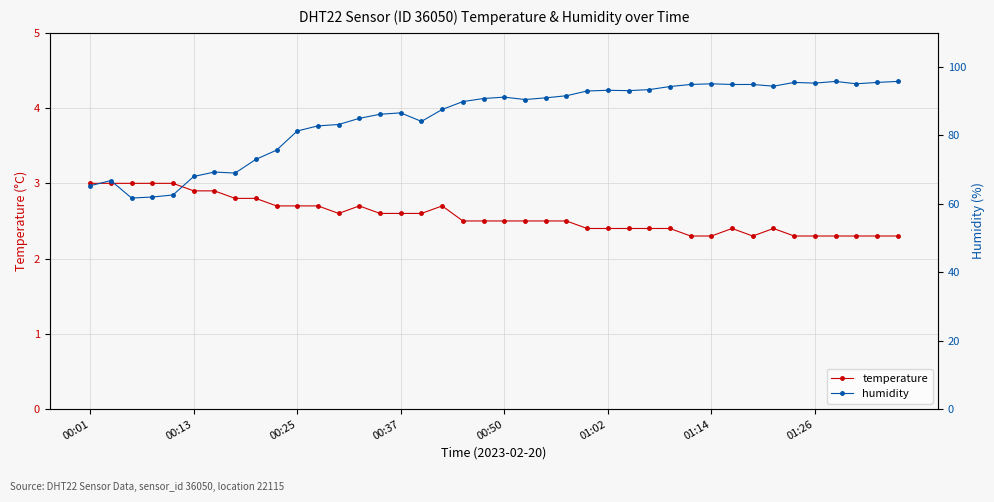

At 18, list the series in order from largest to smallest.

humidity, temperature